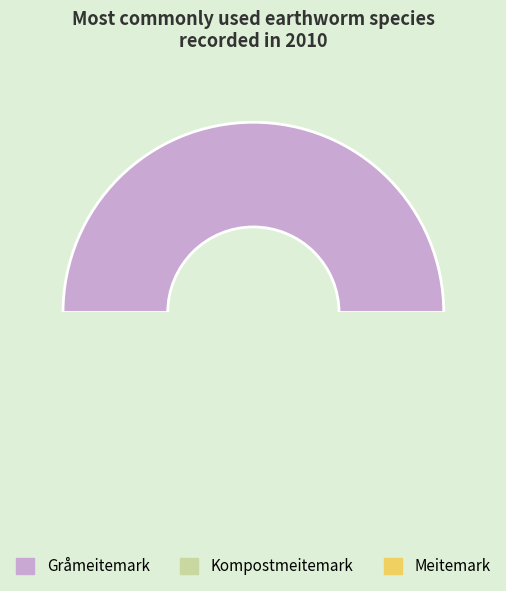

To the nearest percent, what is the average slice percentage?

33%